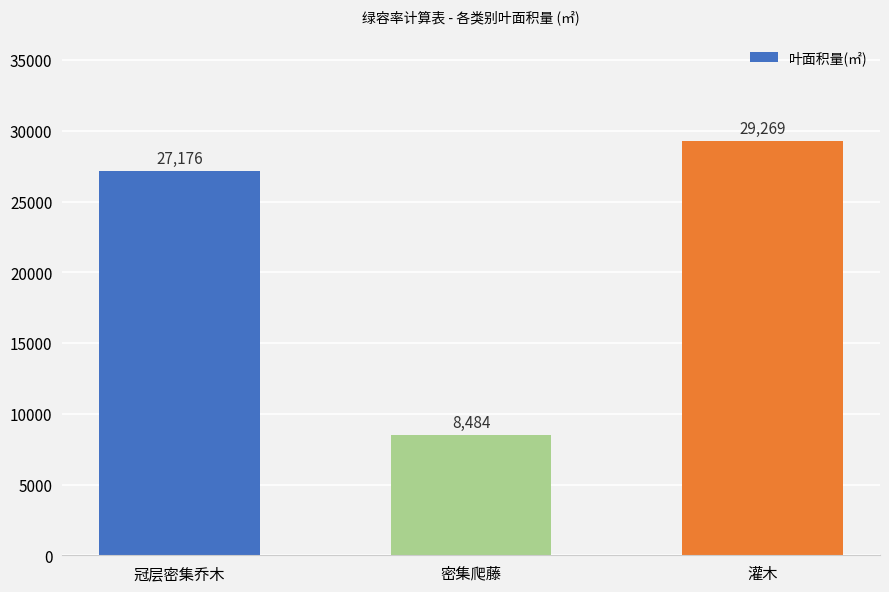

What is the smallest value displayed?

8484